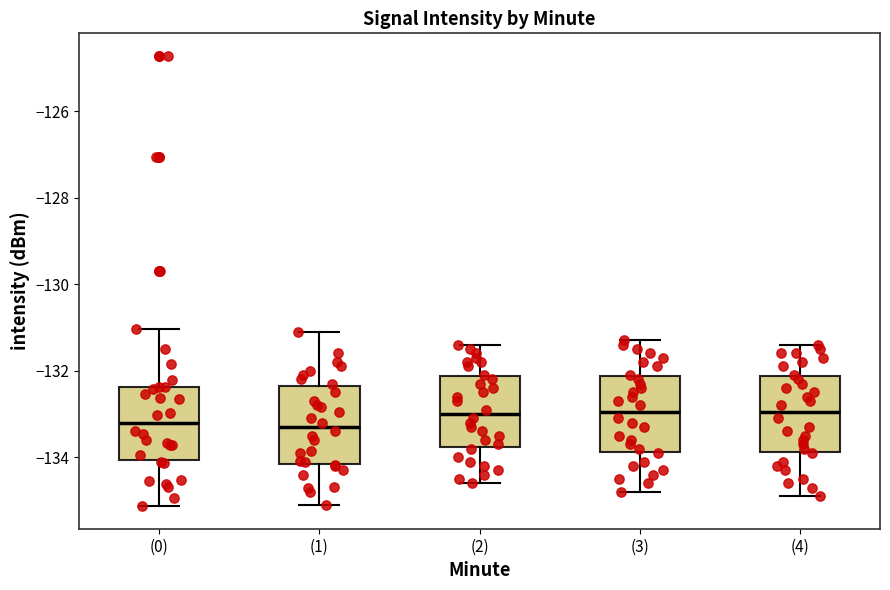

Reading left to right, read every box against the y-axis: the position of its median line, the range the box covers, and the ends of its whiskers. The values are not printed on the chart, so give them approximately, as read against the axis.

(0): median -133.2, box -134.0 to -132.4, whiskers -135.2 to -131.0
(1): median -133.2, box -134.2 to -132.4, whiskers -135.0 to -131.0
(2): median -133.0, box -133.8 to -132.2, whiskers -134.6 to -131.4
(3): median -133.0, box -133.8 to -132.2, whiskers -134.8 to -131.2
(4): median -133.0, box -133.8 to -132.2, whiskers -134.8 to -131.4